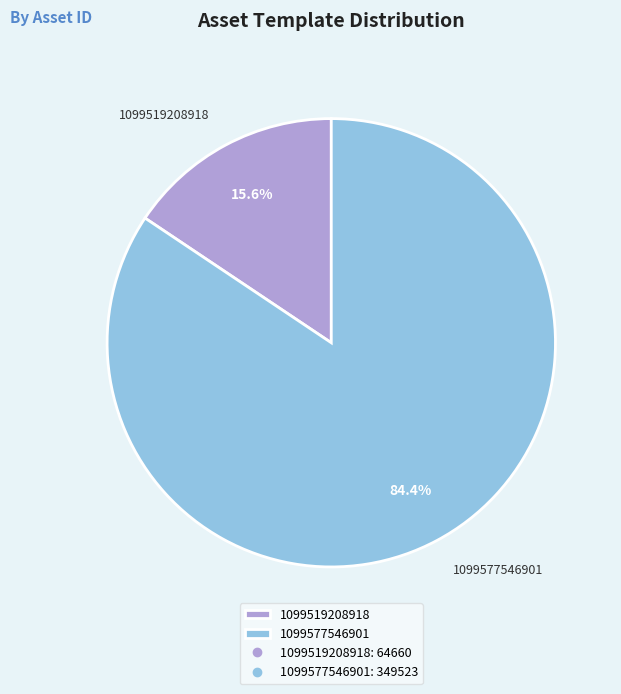

Count the number of slices in the pie.

2